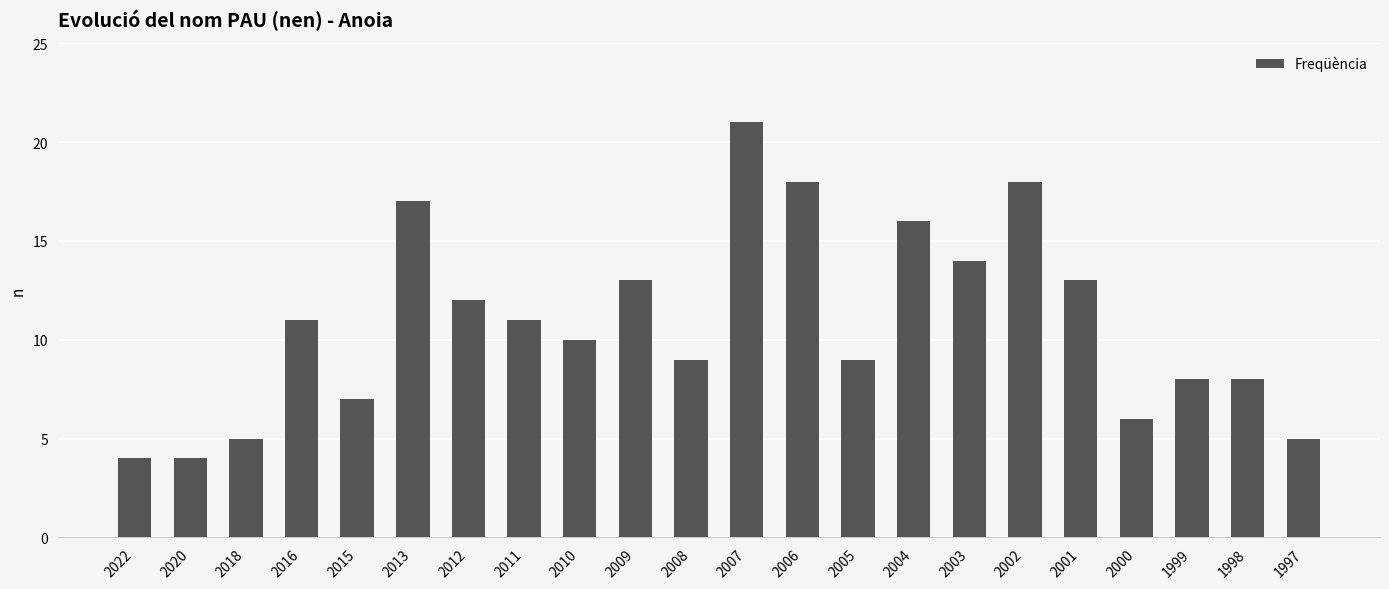

Is it true that the value at 2005 is 9?

True